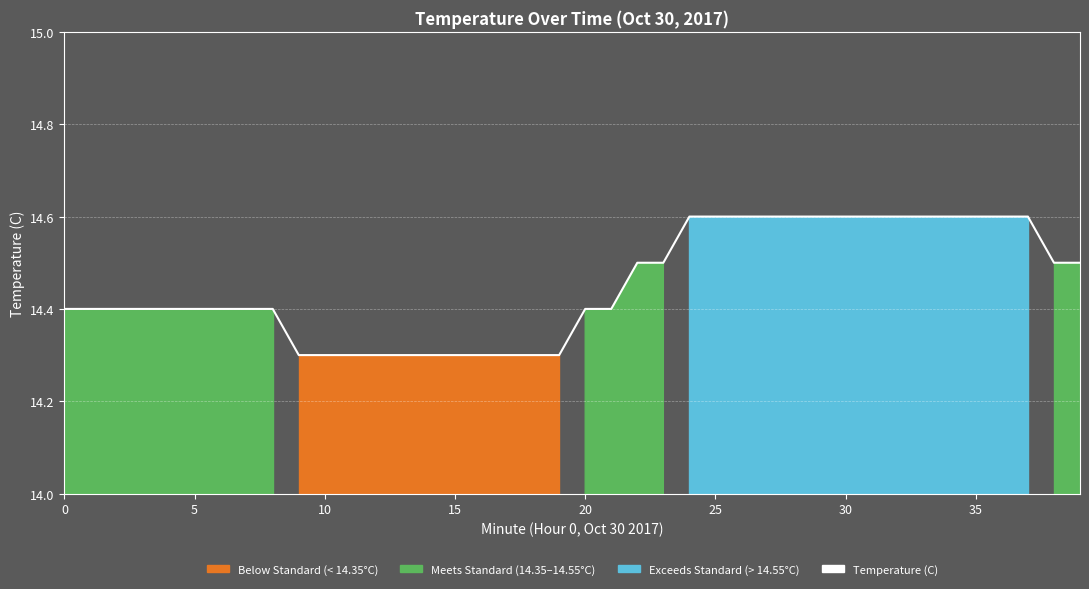

Where is the data nearest to the value 14?

9